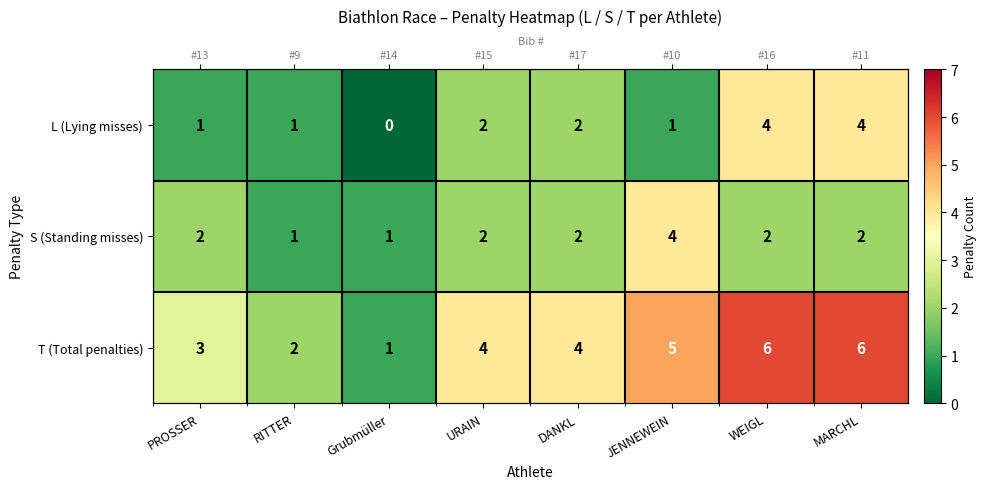

Which series has the largest range (max minus min)?

T (Total penalties)